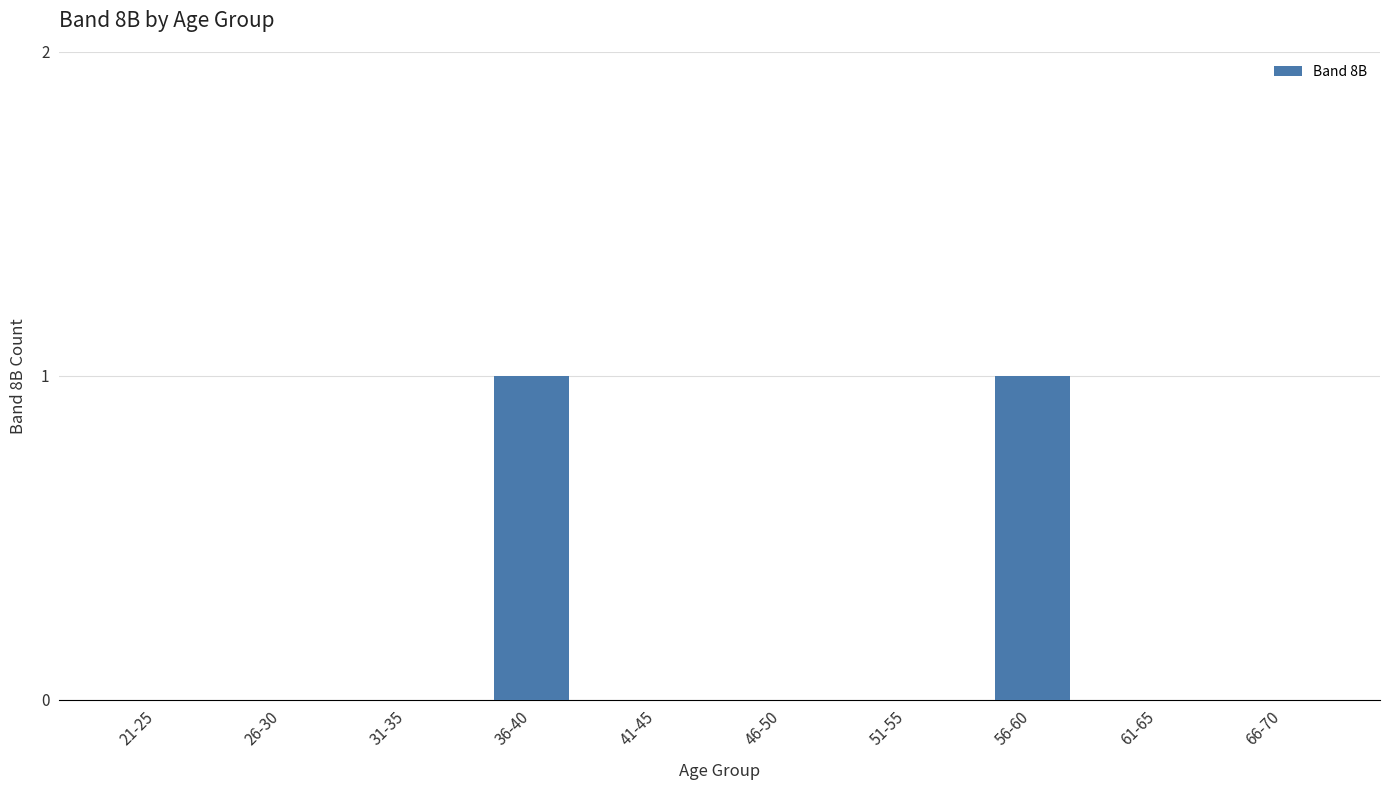

The chart shows a value of 0 at 31-35. True or false?

True